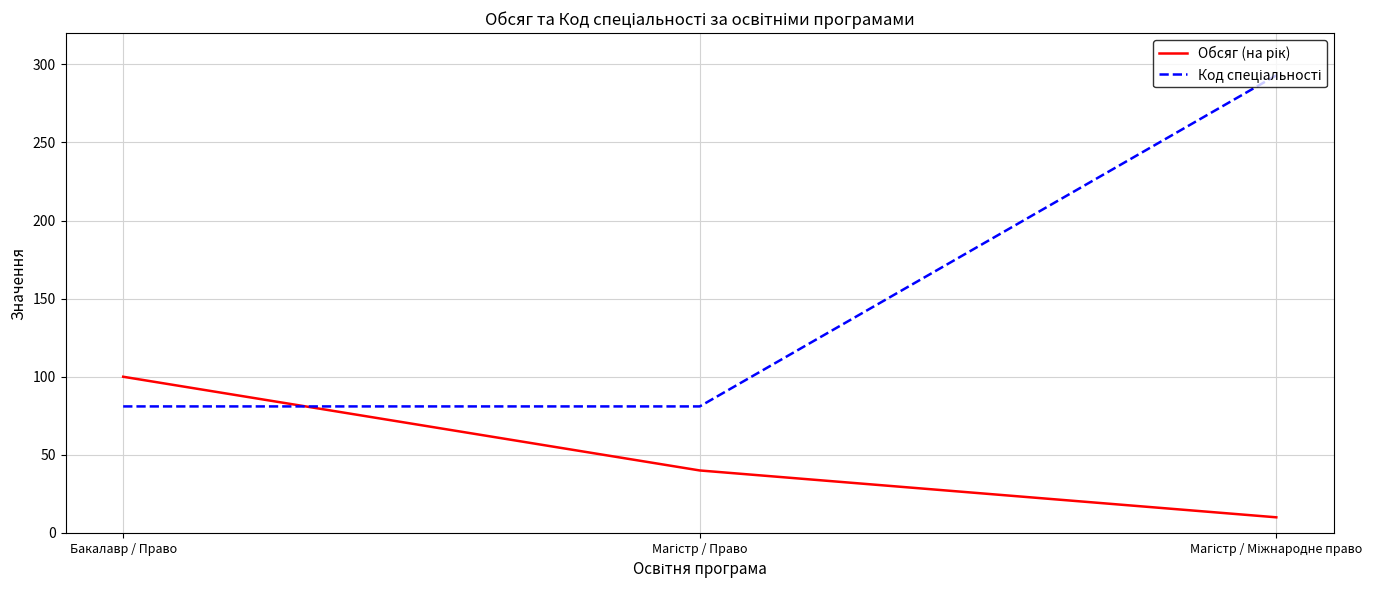

How many Код спеціальності values are between 81 and 293?

3